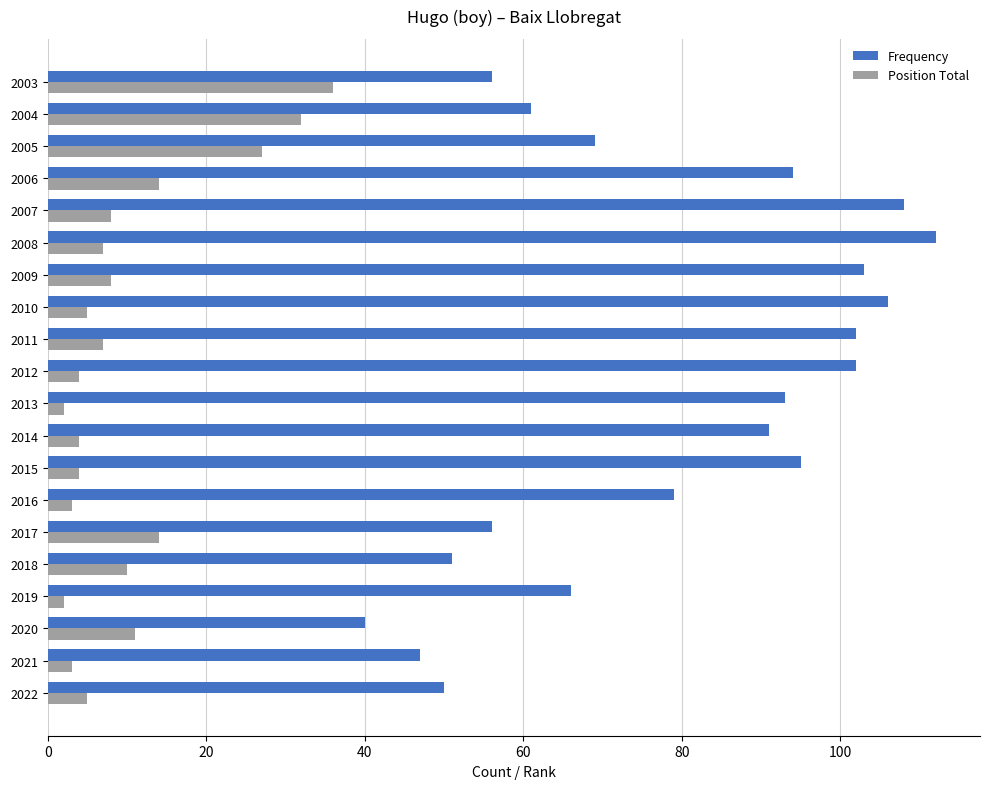

Rank the series by their average value, from lowest to highest.

Position Total, Frequency